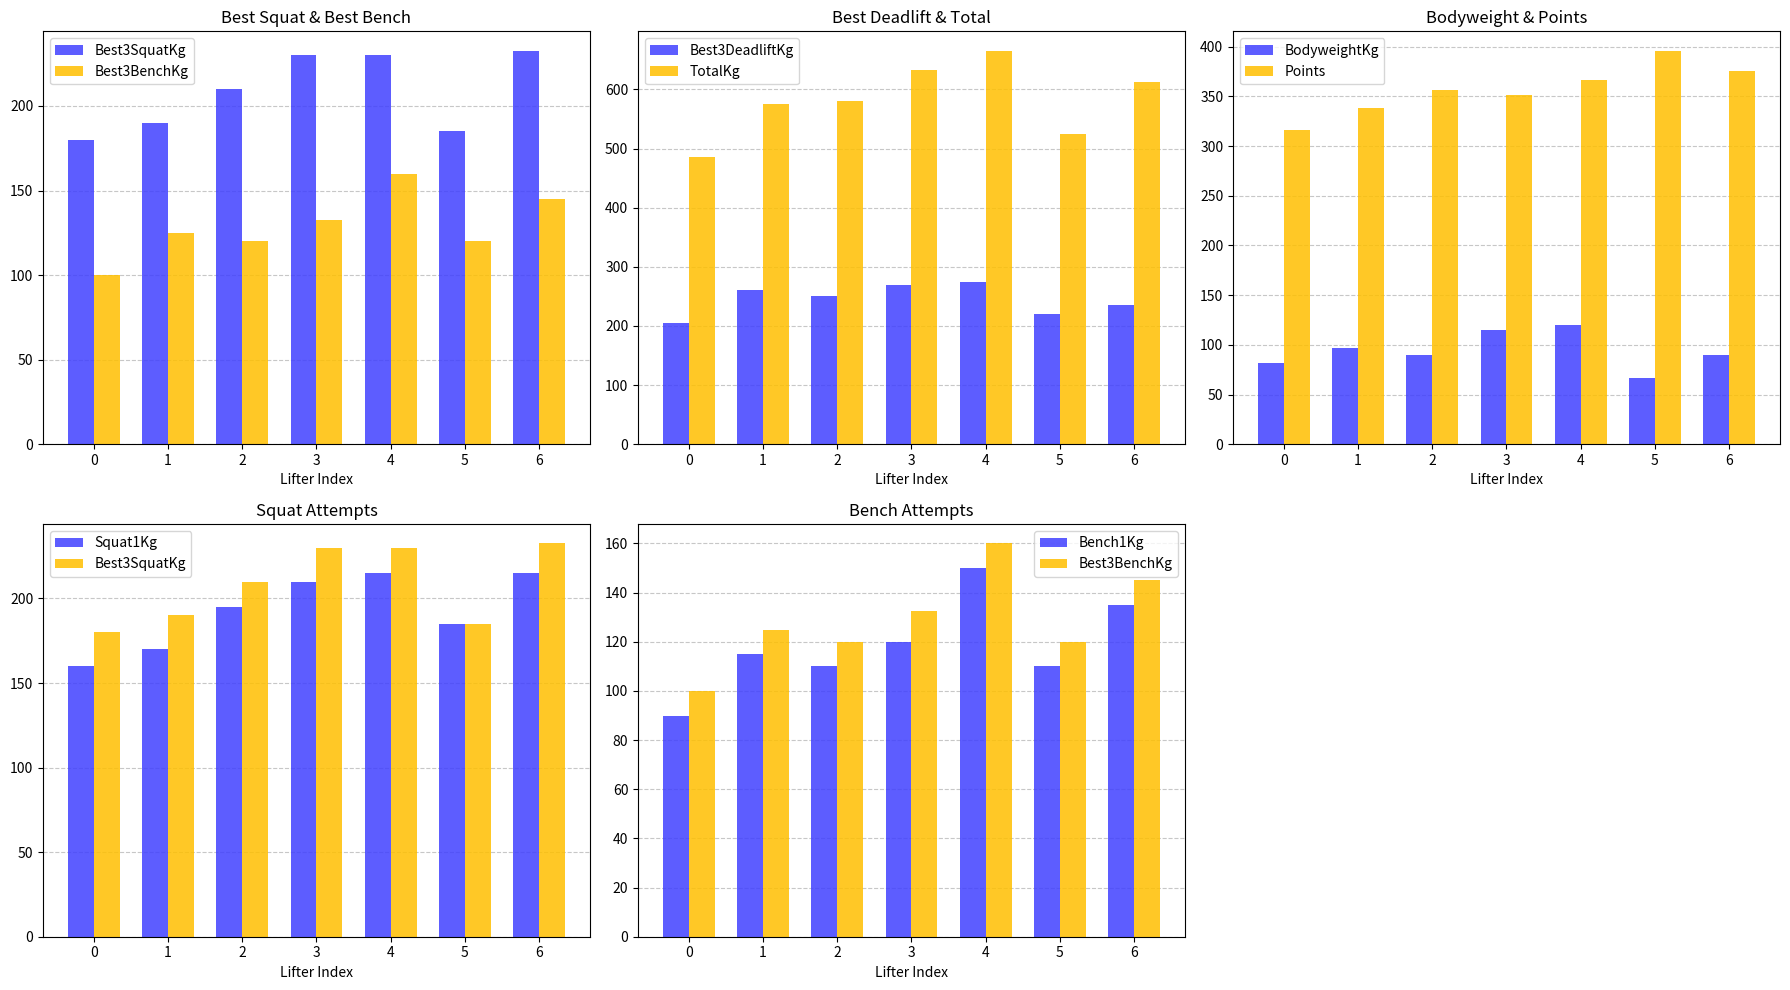

What is the difference between the second highest and minimum values in the Best3SquatKg series?

50.0